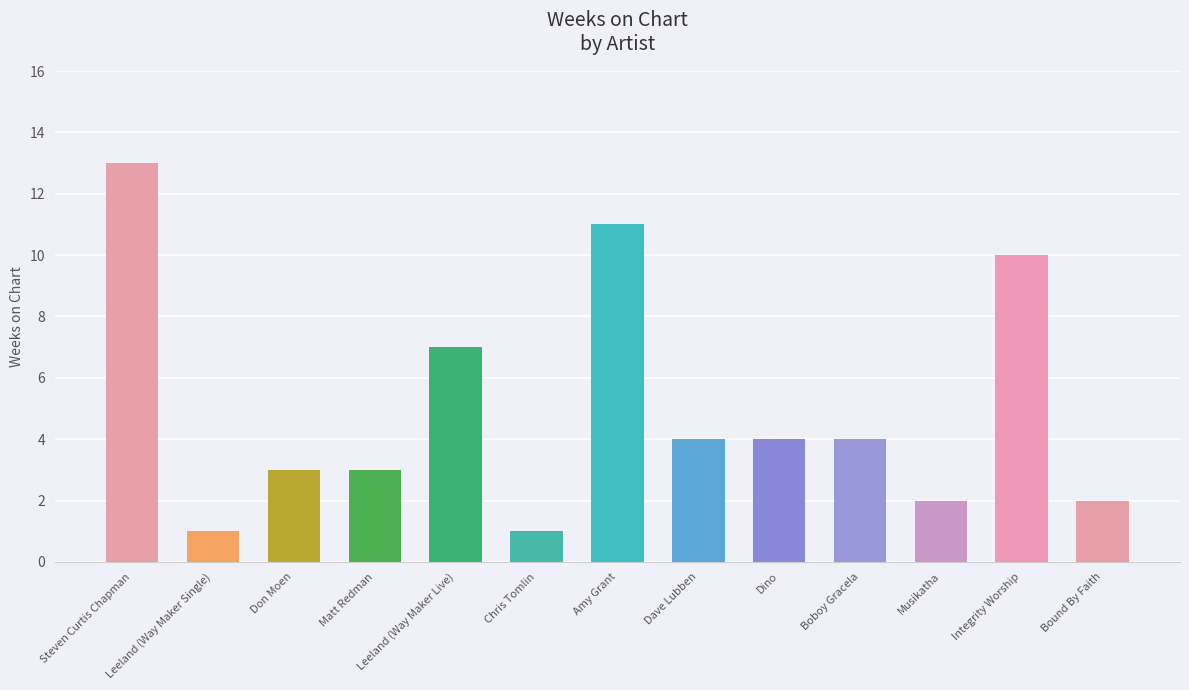

The chart shows a value of 22 at Steven Curtis Chapman. True or false?

False